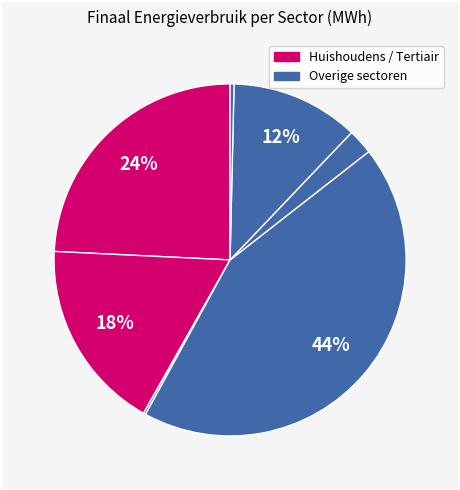

Is there any slice that represents more than half of the pie?

No